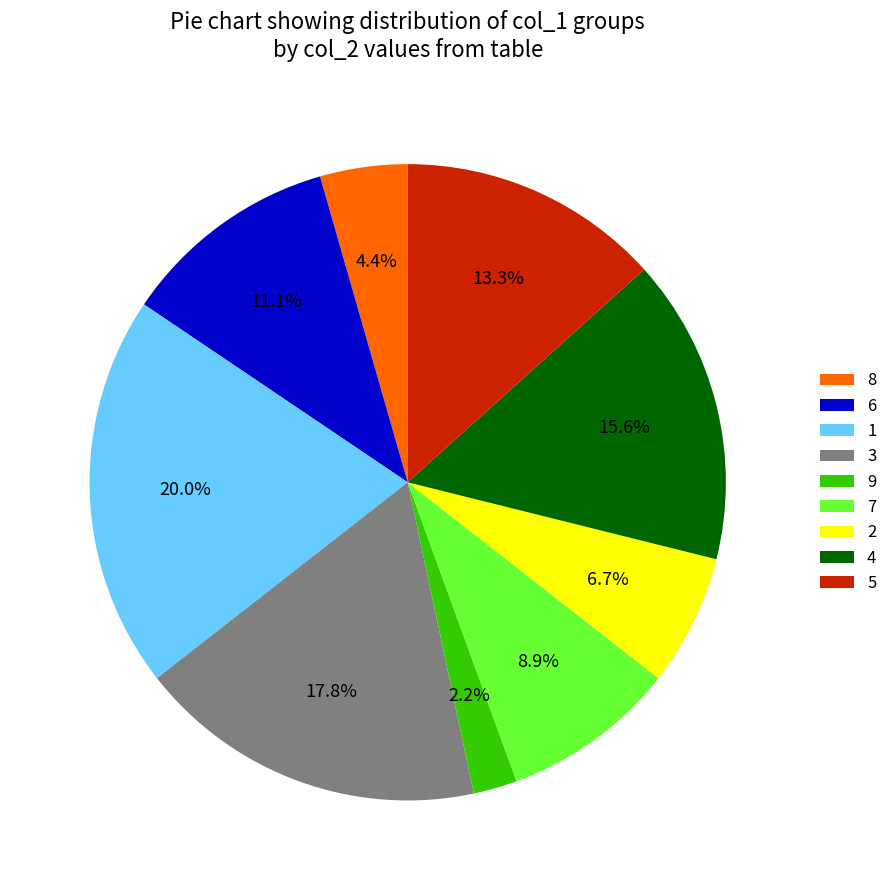

To the nearest percent, what is the average slice percentage?

11%